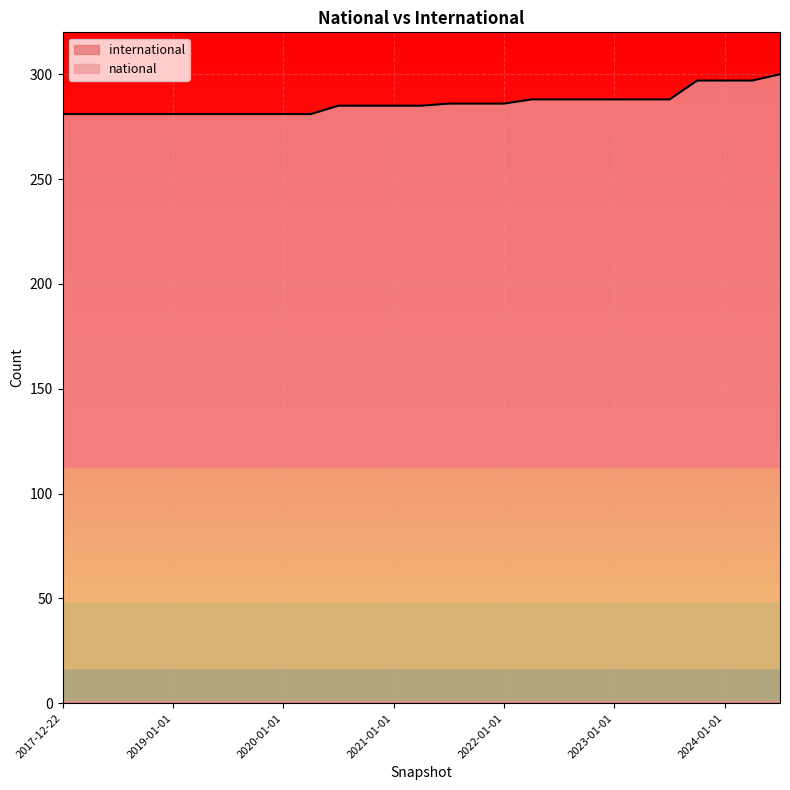

List the labels in order of value, smallest first.

2017-12-22, 2018-04-09, 2018-07-11, 2018-09-28, 2019-01-01, 2019-04-06, 2019-07-01, 2019-10-09, 2020-01-01, 2020-04-01, 2020-07-01, 2020-10-01, 2021-01-01, 2021-04-01, 2021-07-01, 2021-10-01, 2022-01-01, 2022-04-01, 2022-07-01, 2022-10-01, 2023-01-01, 2023-04-01, 2023-07-01, 2023-10-01, 2024-01-01, 2024-04-01, 2024-07-01